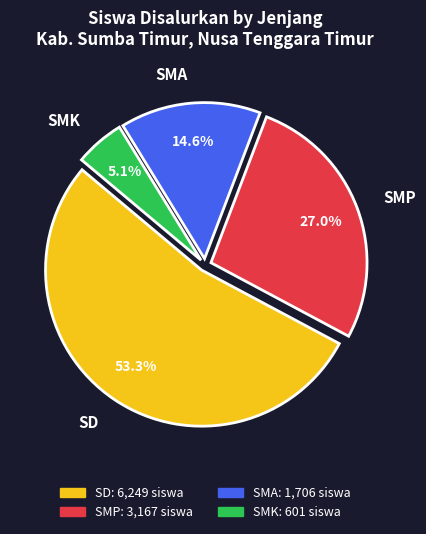

What percentage do SD and SMK together represent?

58.4%